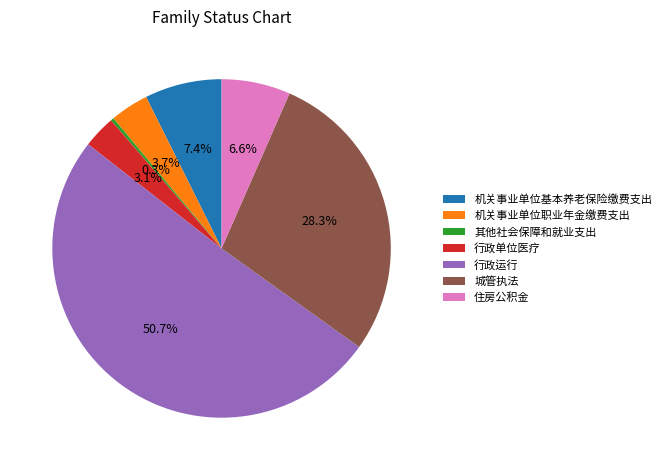

Which category has the smallest portion of the pie?

其他社会保障和就业支出